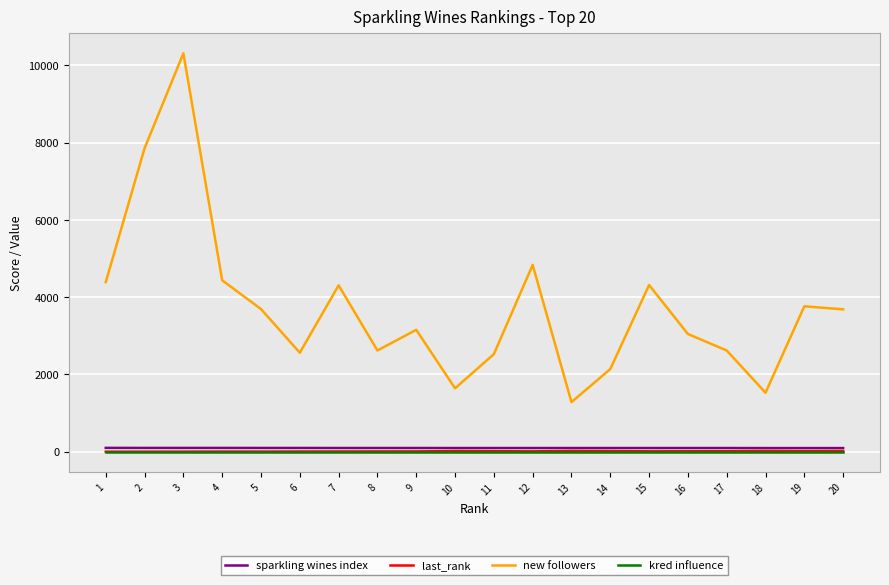

What is the total value across all series at 7?

4412